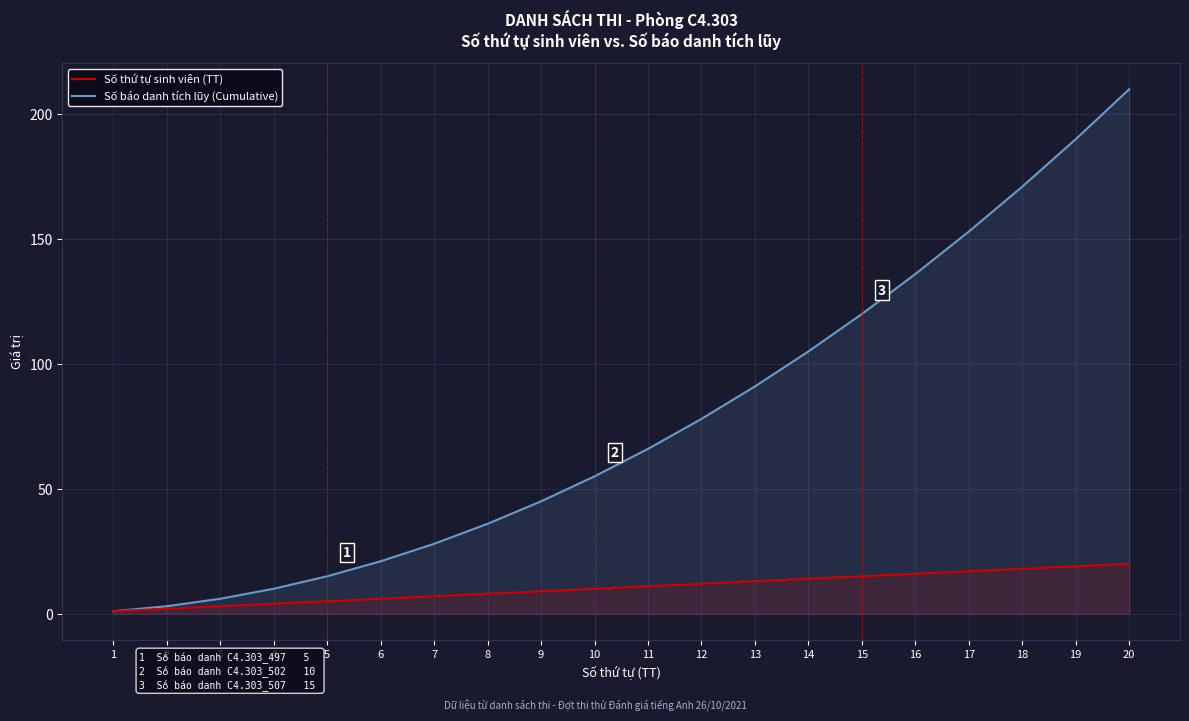

How many data points in Số thứ tự sinh viên (TT) are less than 11?

10